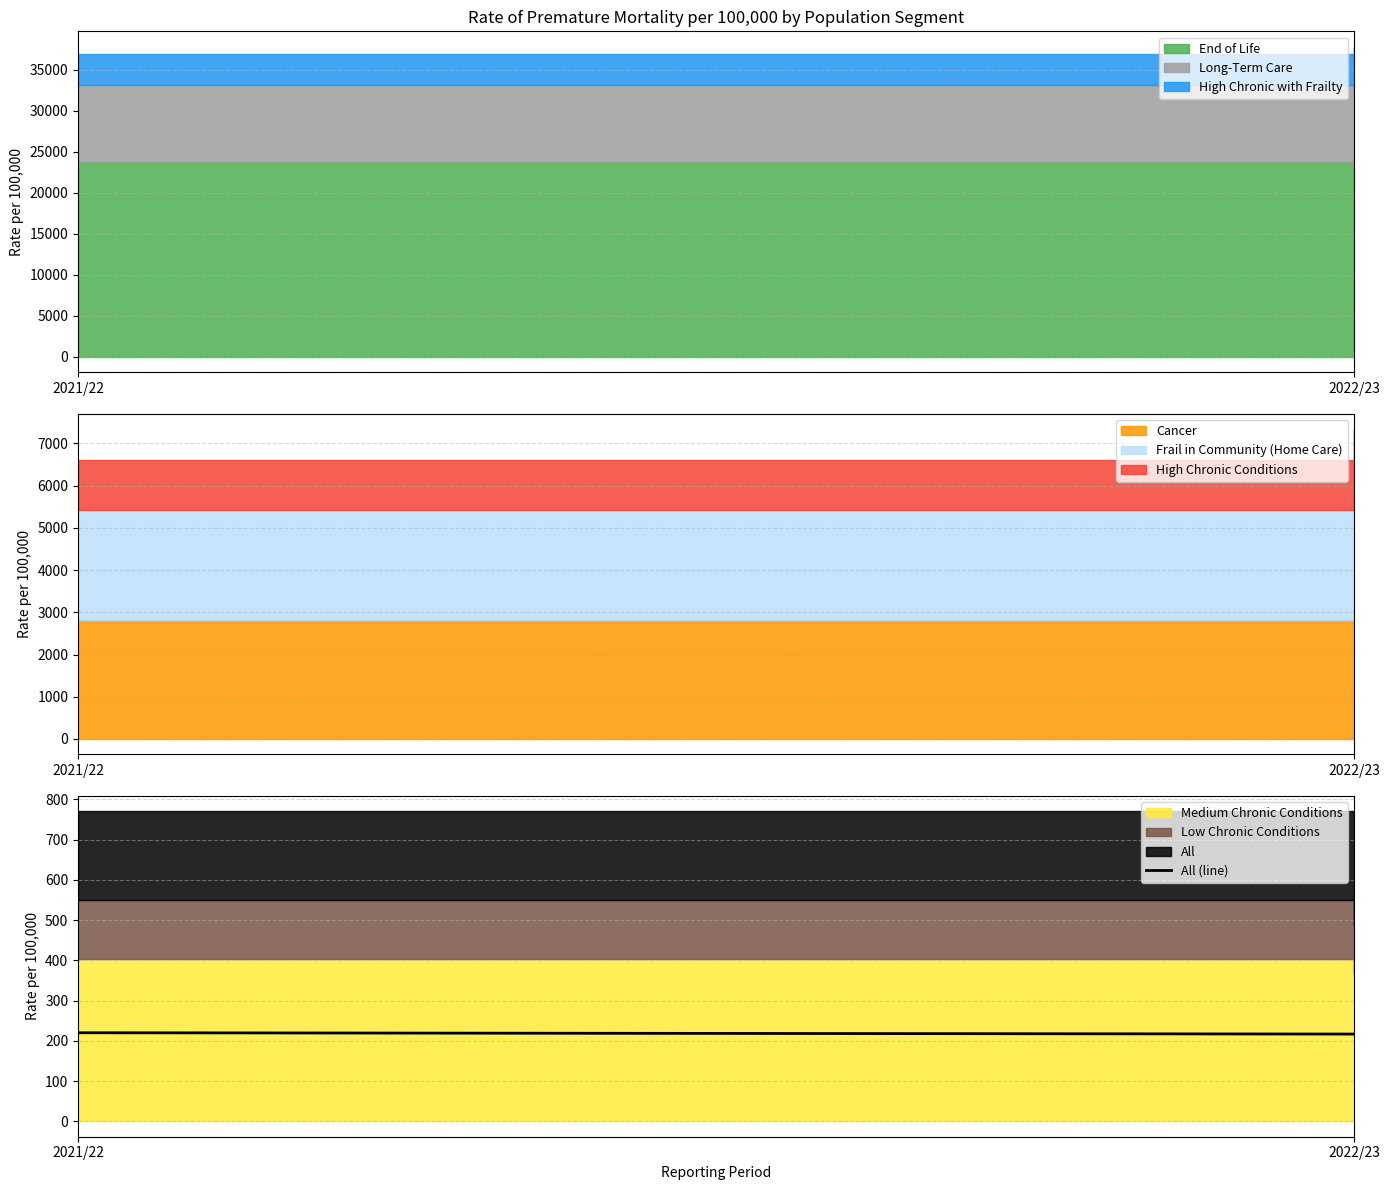

What position from the right is 2022/23?

1